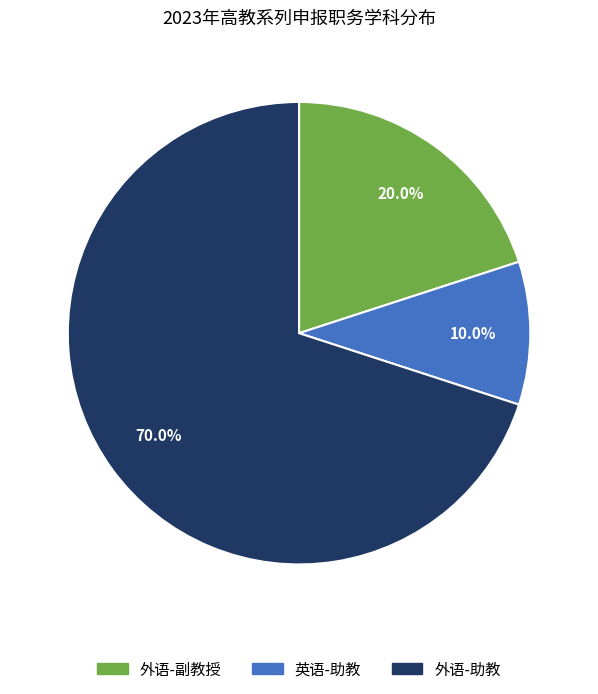

What is the largest slice in the pie chart?

外语-助教